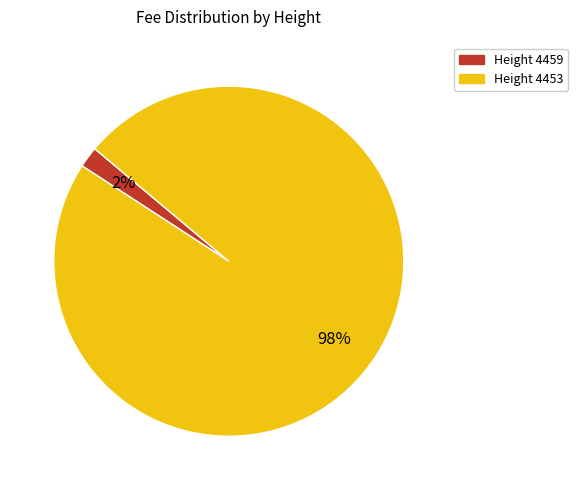

To the nearest percent, what is the difference between the largest and smallest slice percentages?

96%